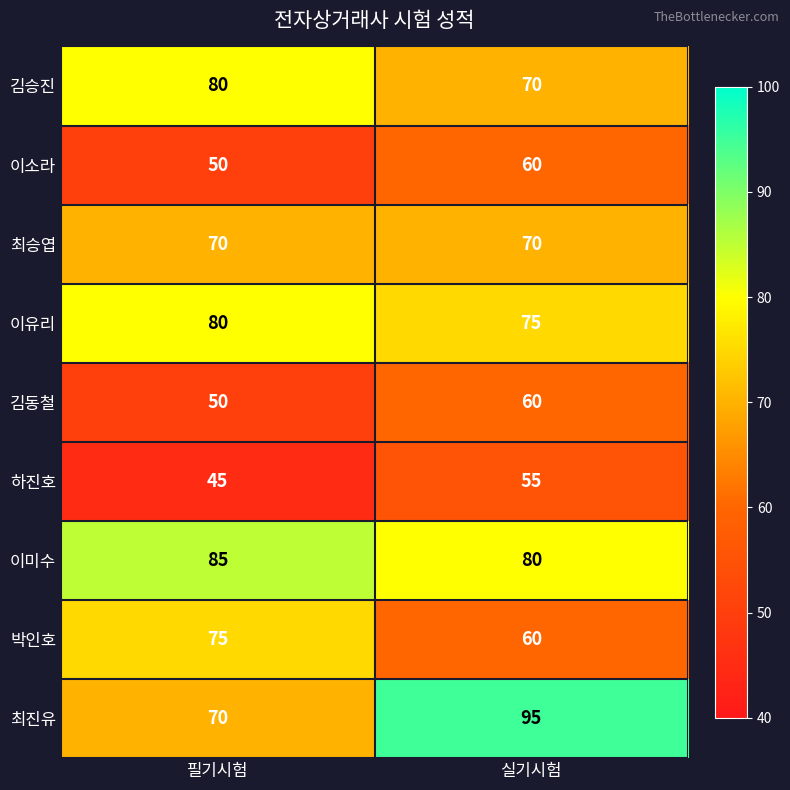

What is the difference between the 이미수 values at 실기시험 and 필기시험?

5